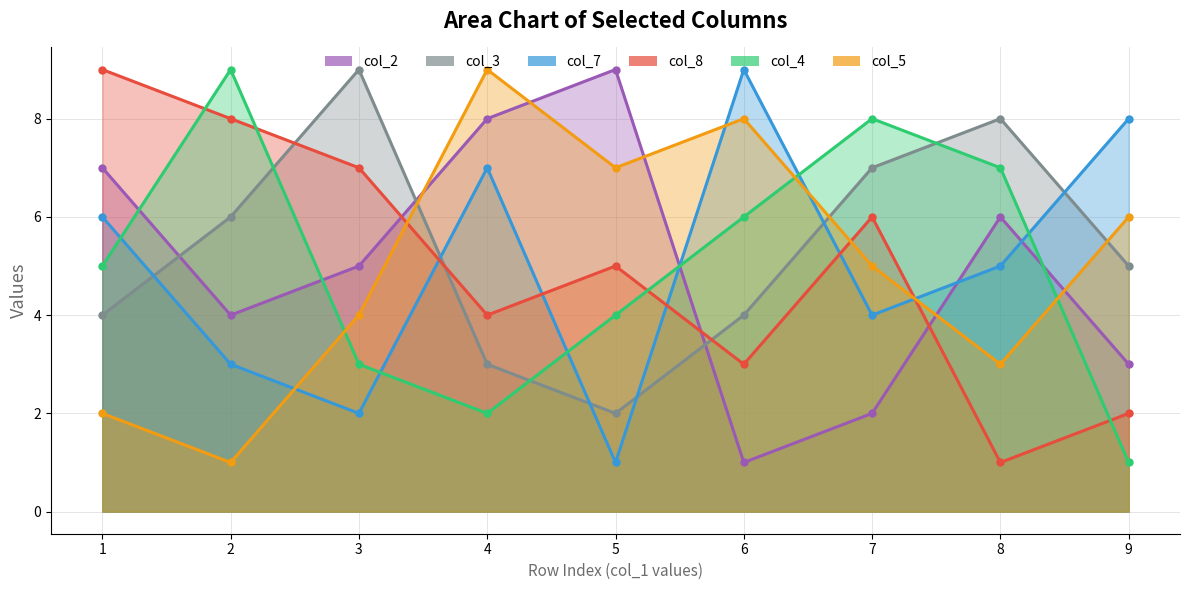

What is the difference between the second highest and minimum values in the col_4 series?

7